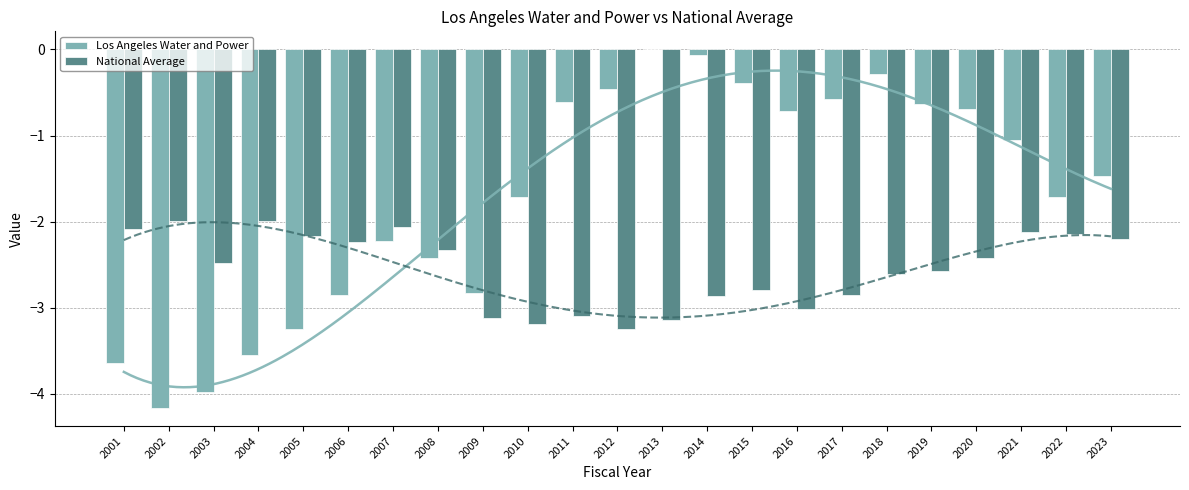

Reading right to left, extract all data points from this chart.

Los Angeles Water and Power: -1.5	-1.7	-1.1	-0.7	-0.6	-0.3	-0.6	-0.7	-0.4	-0.1	0.0	-0.5	-0.6	-1.7	-2.8	-2.4	-2.2	-2.9	-3.2	-3.6	-4.0	-4.2	-3.6
National Average: -2.2	-2.1	-2.1	-2.4	-2.6	-2.6	-2.9	-3.0	-2.8	-2.9	-3.1	-3.3	-3.1	-3.2	-3.1	-2.3	-2.1	-2.2	-2.2	-2.0	-2.5	-2.0	-2.1